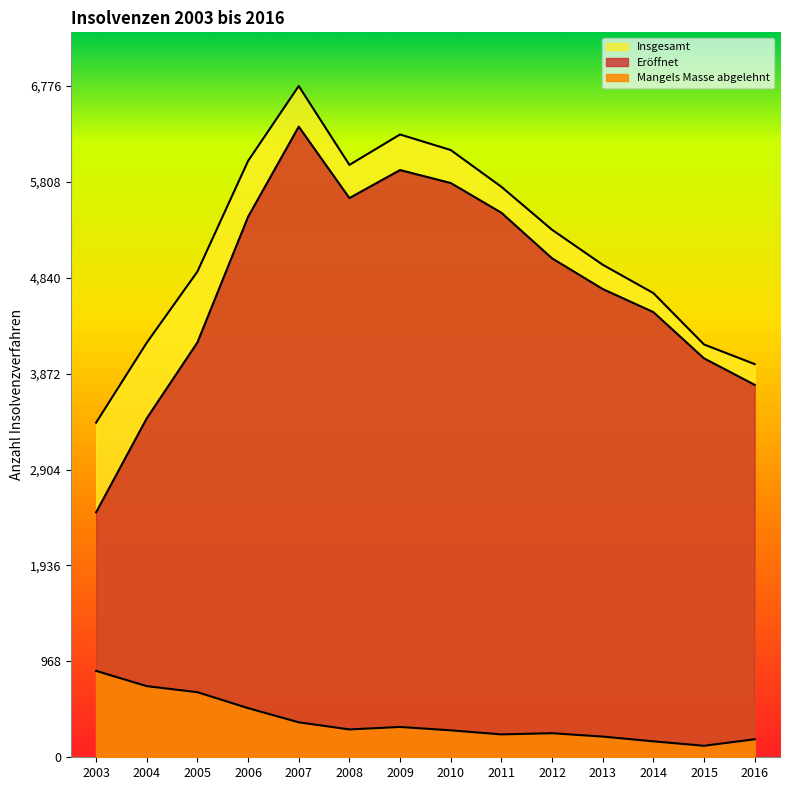

The value of Mangels Masse abgelehnt at 2003 is 872. True or false?

True